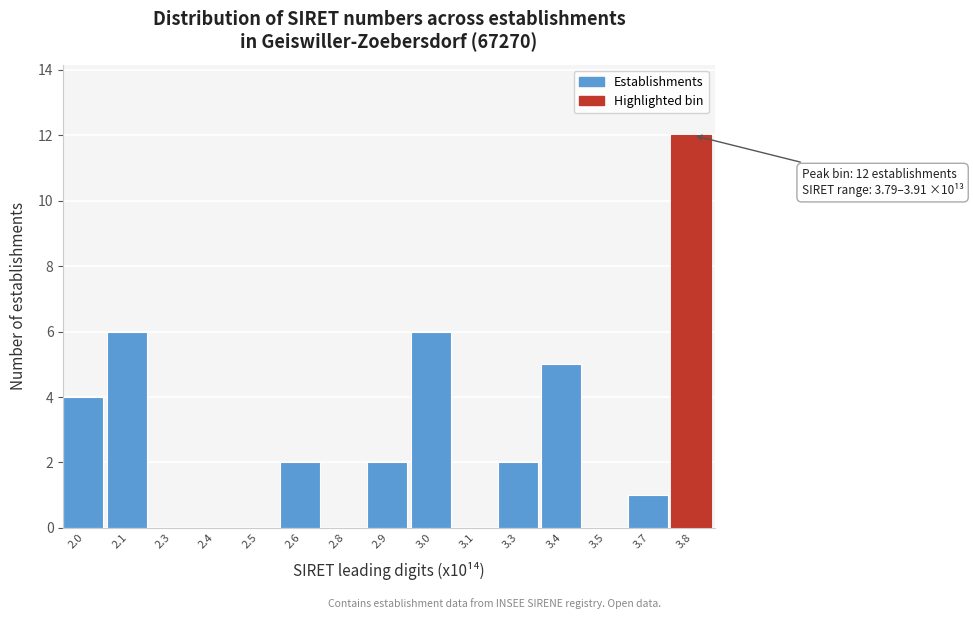

Reading left to right, what are all the values shown in this chart?

2.0=4	2.1=6	2.3=0	2.4=0	2.5=0	2.6=2	2.8=0	2.9=2	3.0=6	3.1=0	3.3=2	3.4=5	3.5=0	3.7=1	3.8=12